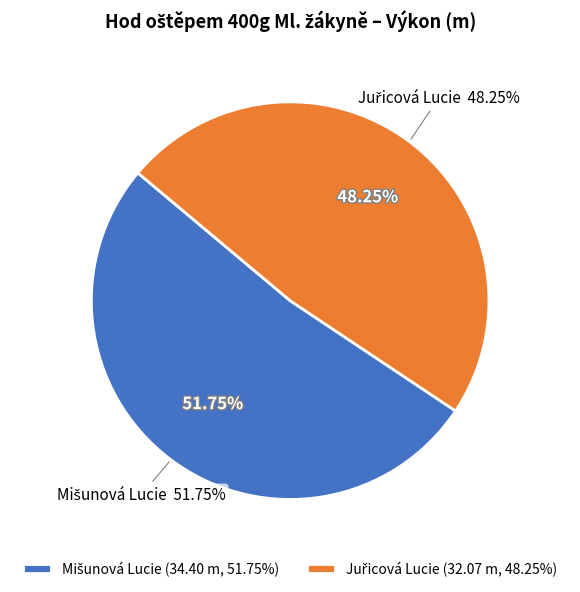

How many segments does this pie chart have?

2